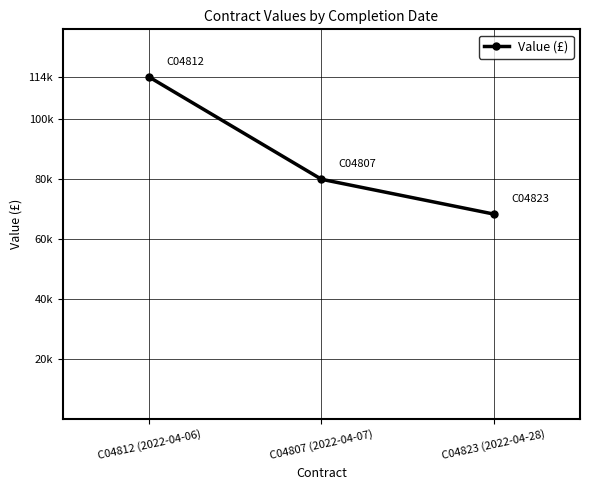

Reading left to right, transcribe all the data shown in this chart.

114100.0	80000.0	68387.3